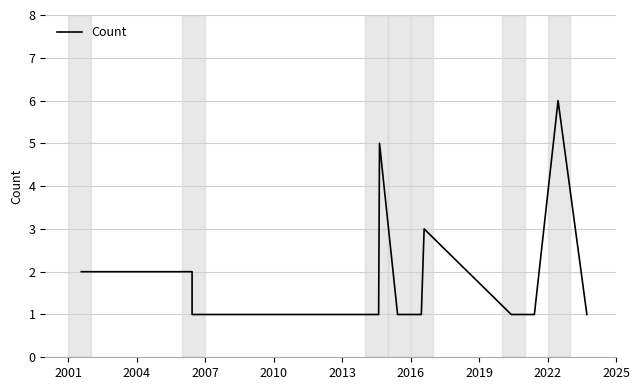

How many series are shown in this chart?

1